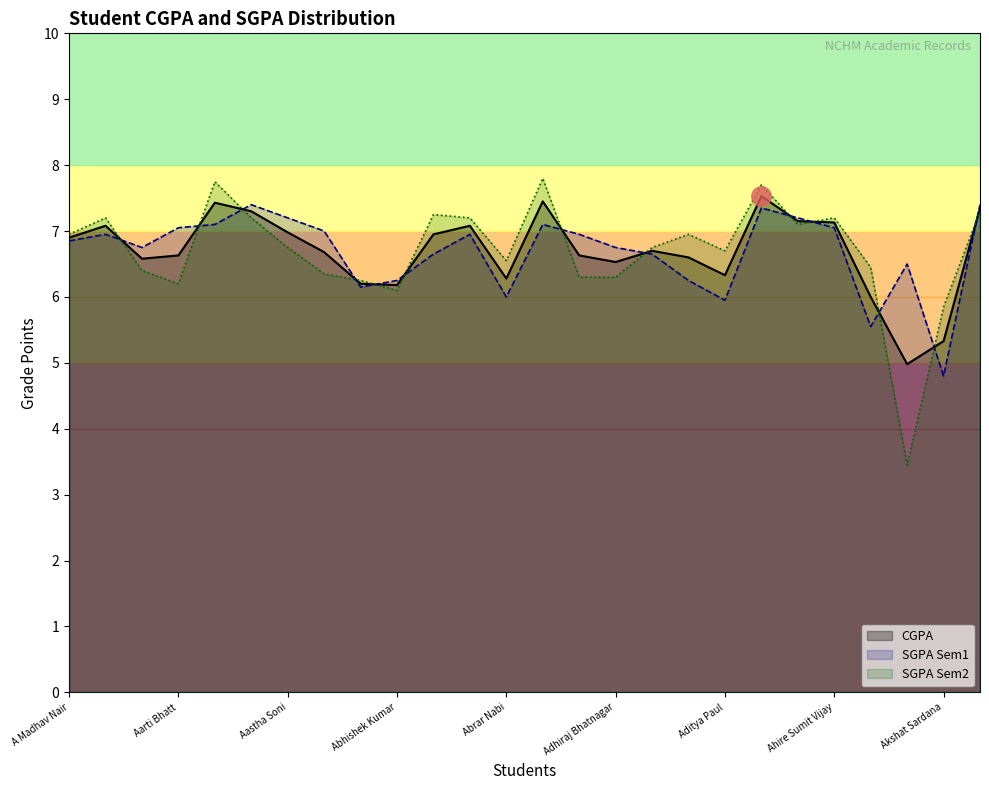

What are all the series names shown in the legend?

CGPA, SGPA Sem1, SGPA Sem2